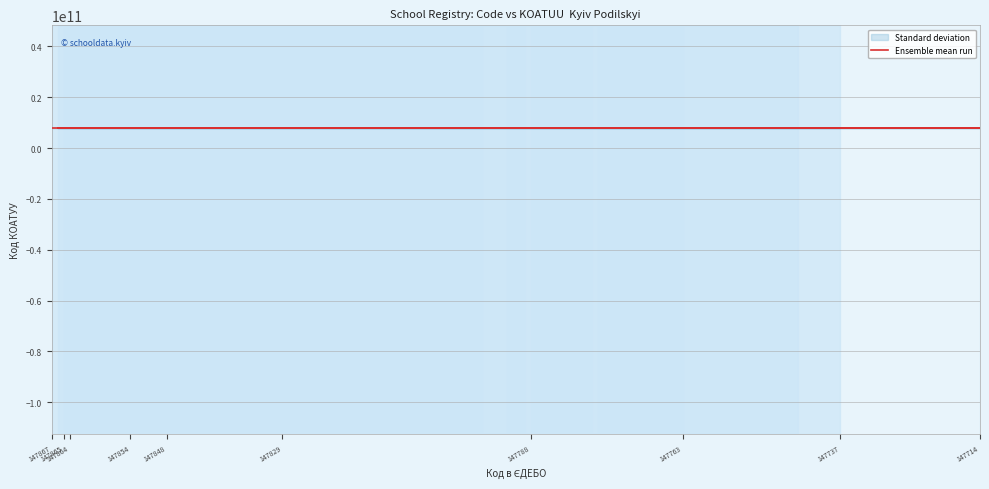

At which category is the sum across all series the highest?

147867